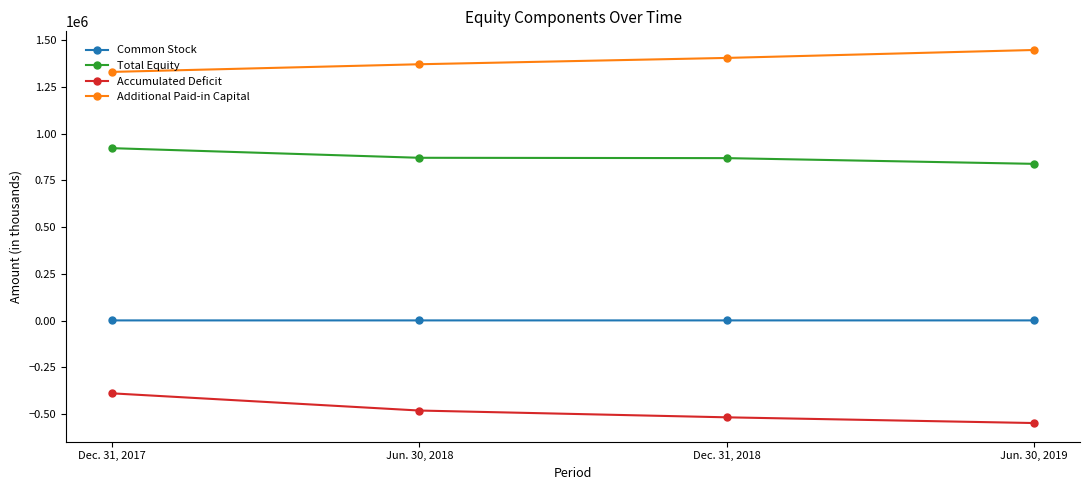

What is the difference between the maximum and minimum values in the Additional Paid-in Capital series?

117280